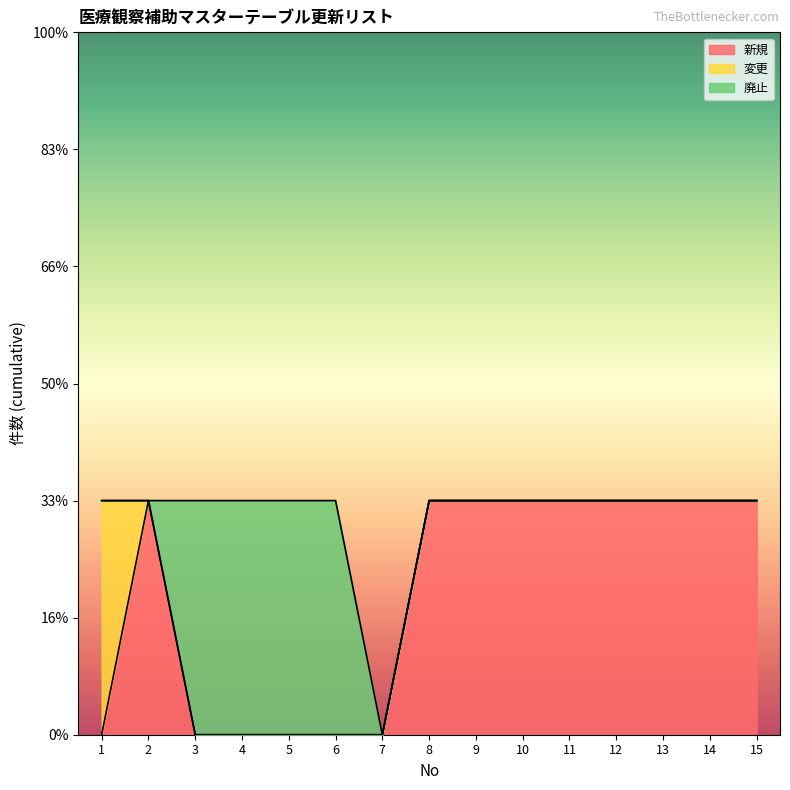

Rank the series at 7 from highest to lowest value.

新規, 変更, 廃止